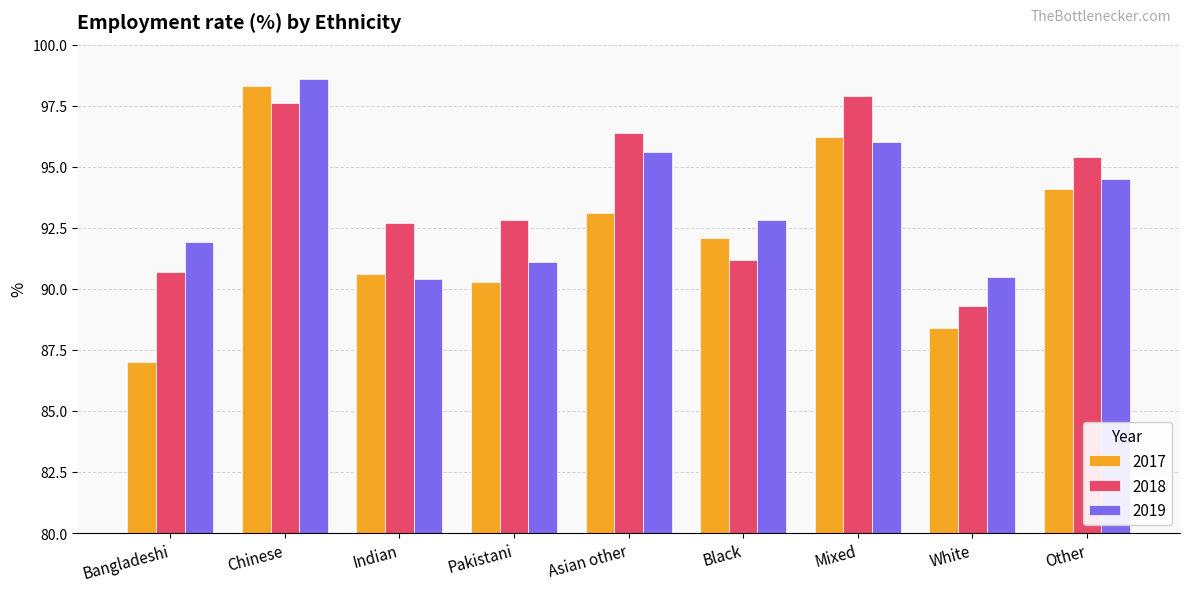

What is the difference between the highest and lowest values at Black?

1.6